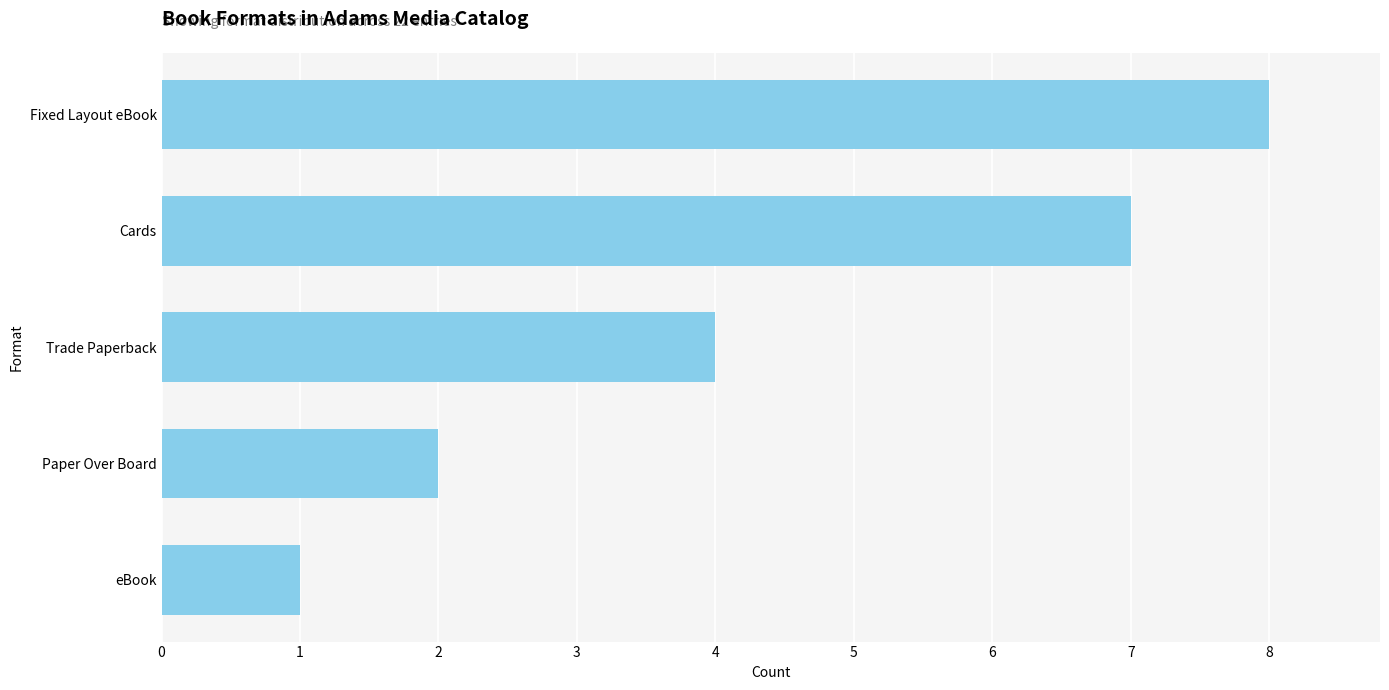

The chart shows a value of 8 at Fixed Layout eBook. True or false?

True